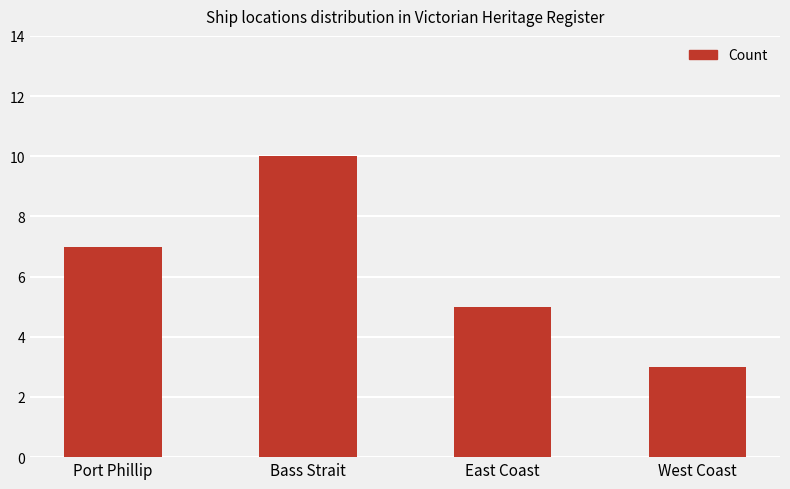

List the labels in order of value, smallest first.

West Coast, East Coast, Port Phillip, Bass Strait